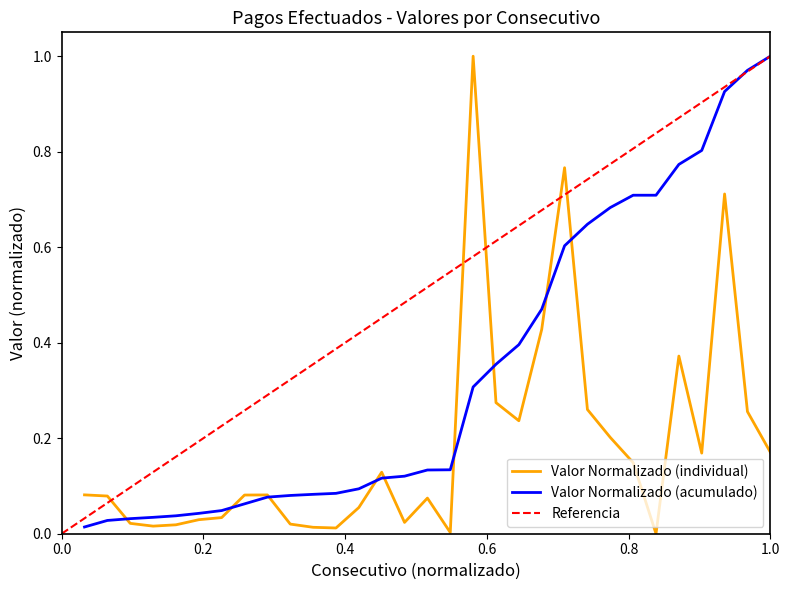

Where is the data nearest to the value 0?

26